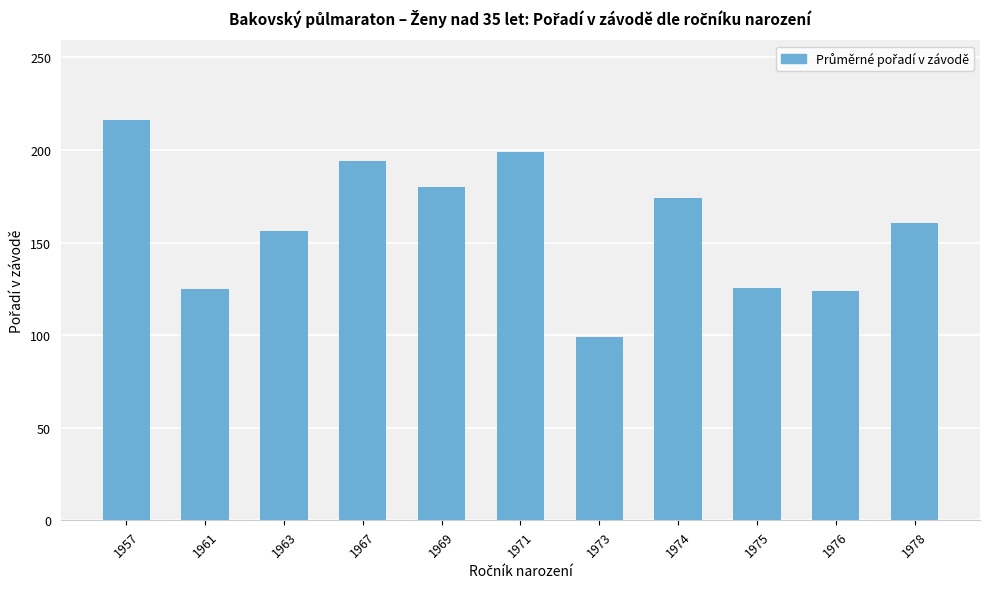

Approximately how many times larger is the value at 1969 compared to 1967?

0.9